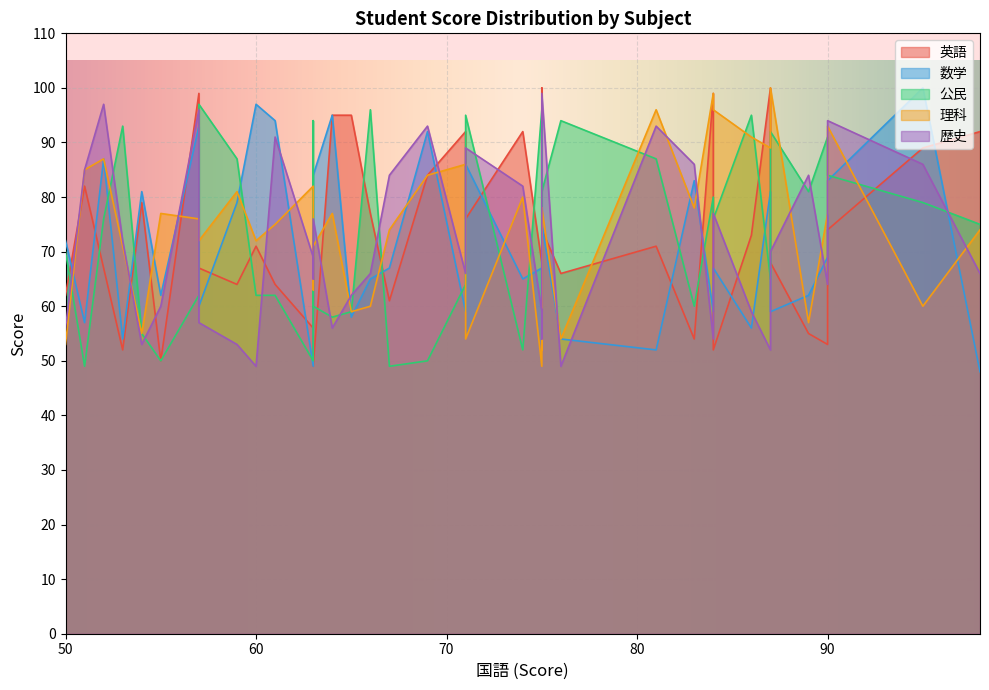

The 公民 series shows 19 at 57. True or false?

False